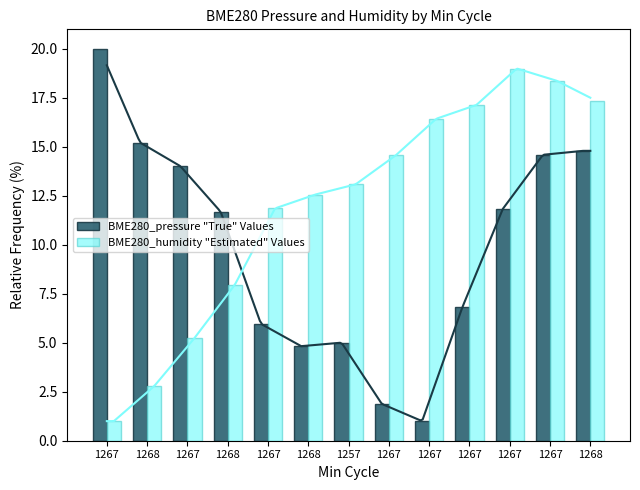

Is the value of BME280_pressure "True" Values at 1267 greater than the value of BME280_humidity "Estimated" Values at 1267?

Yes